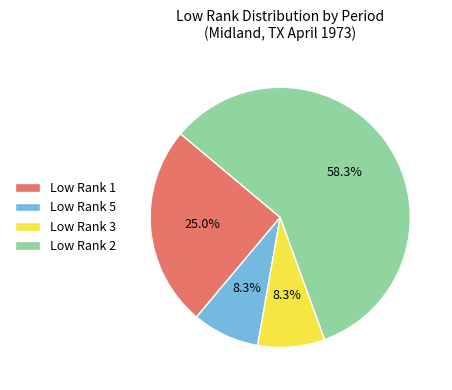

Between Low Rank 5 and Low Rank 2, which is larger?

Low Rank 2